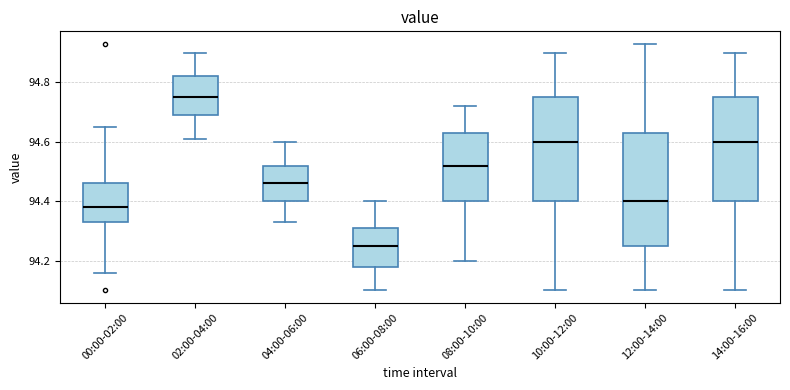

Comparing the boxes themselves (not the whiskers), which one is the tallest?

12:00-14:00